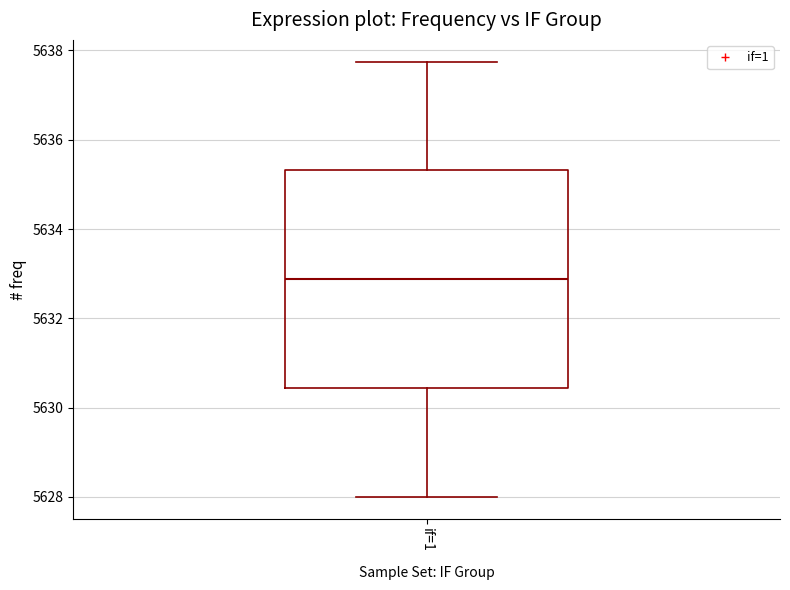

Read this box plot against the y-axis: the position of the median line, the range covered by the box, and the ends of both whiskers. The values are not printed on the chart, so give them approximately, as read against the axis.

median 5632.8, box 5630.4 to 5635.4, whiskers 5628.0 to 5637.8